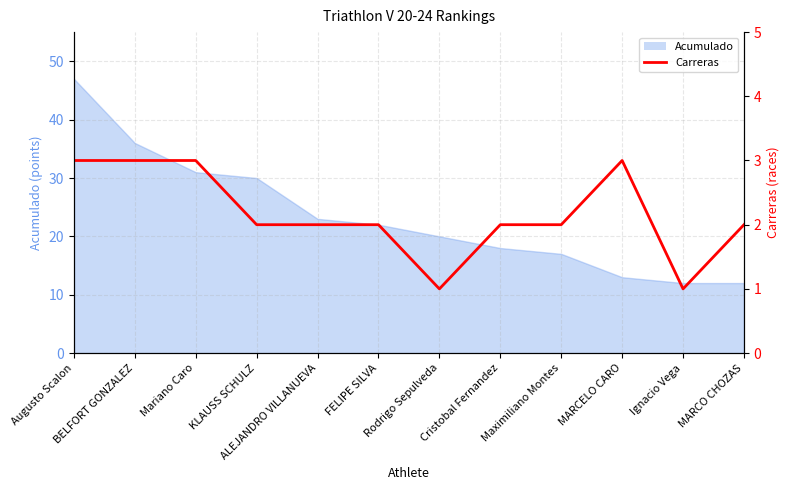

True or false: the data shows 1 at Cristobal Fernandez.

False